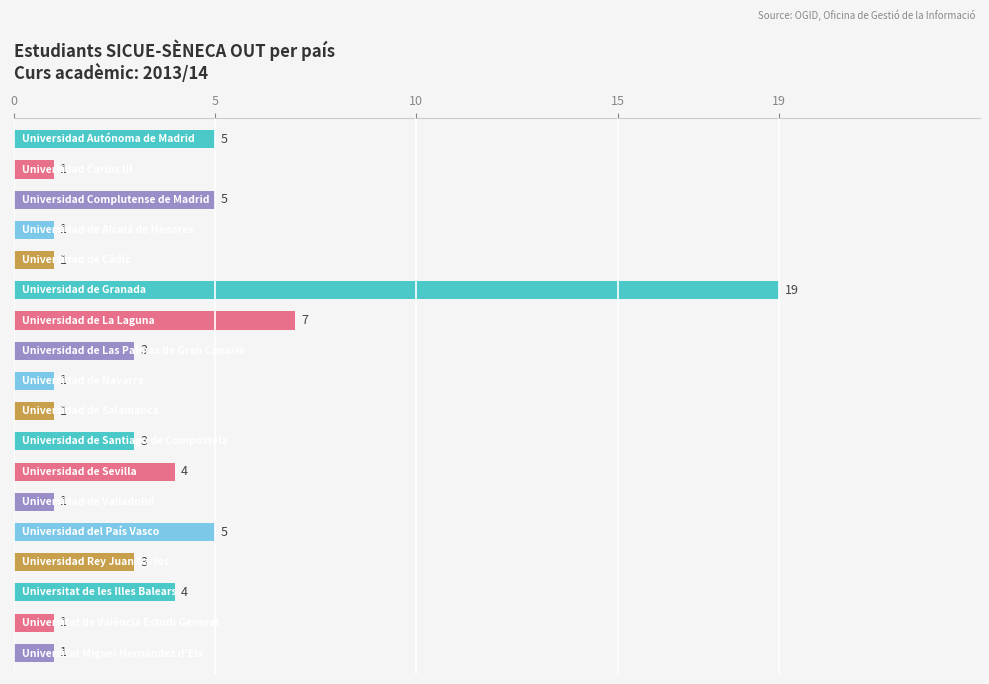

What is the difference between the second highest and minimum values?

6